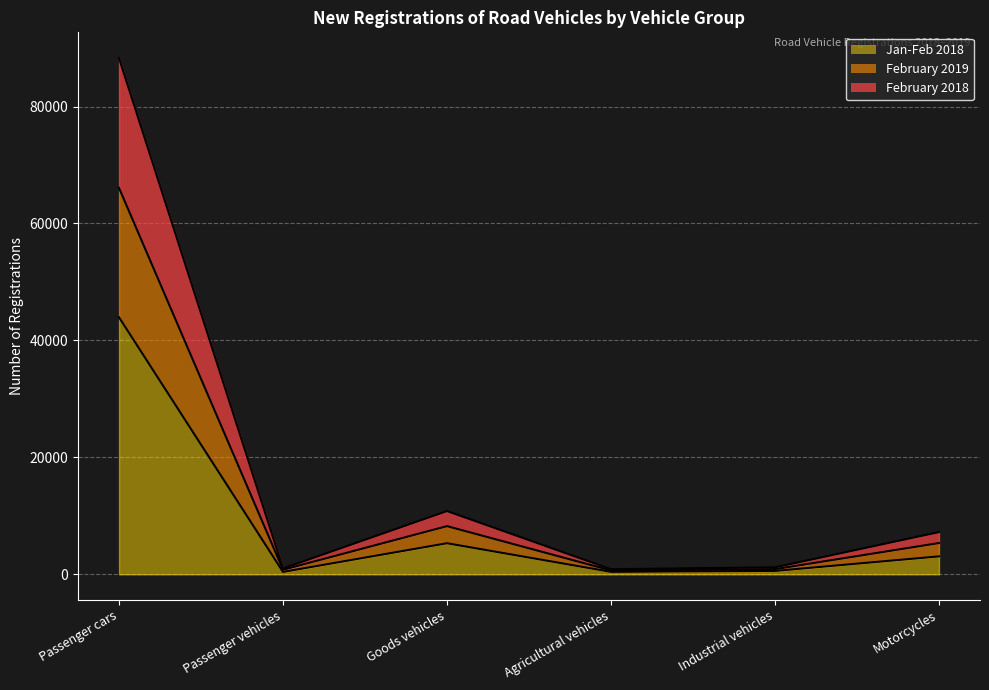

What is the difference between the second highest and second lowest values in the Jan-Feb 2018 series?

4892